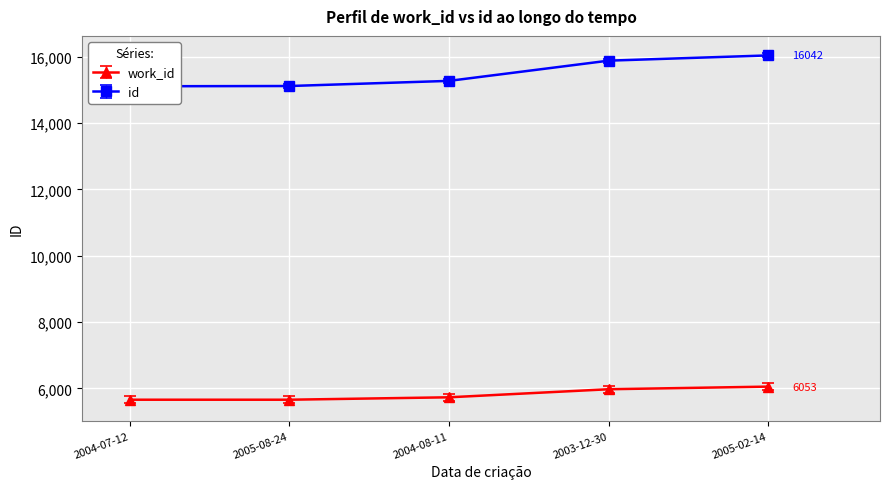

At how many categories does at least one series exceed 11478?

5